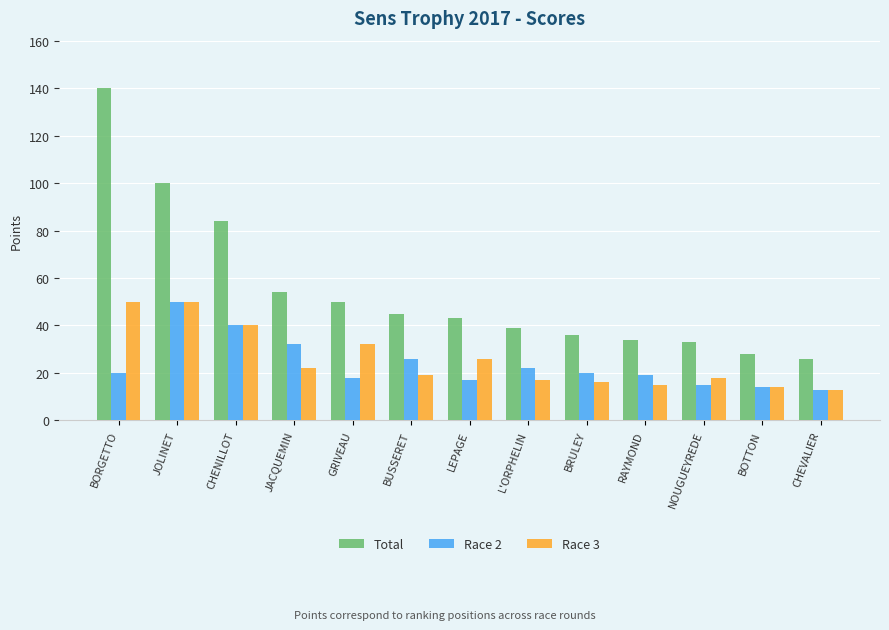

Reading left to right, list all the values displayed in this chart.

Total: 140	100	84	54	50	45	43	39	36	34	33	28	26
Race 2: 20	50	40	32	18	26	17	22	20	19	15	14	13
Race 3: 50	50	40	22	32	19	26	17	16	15	18	14	13